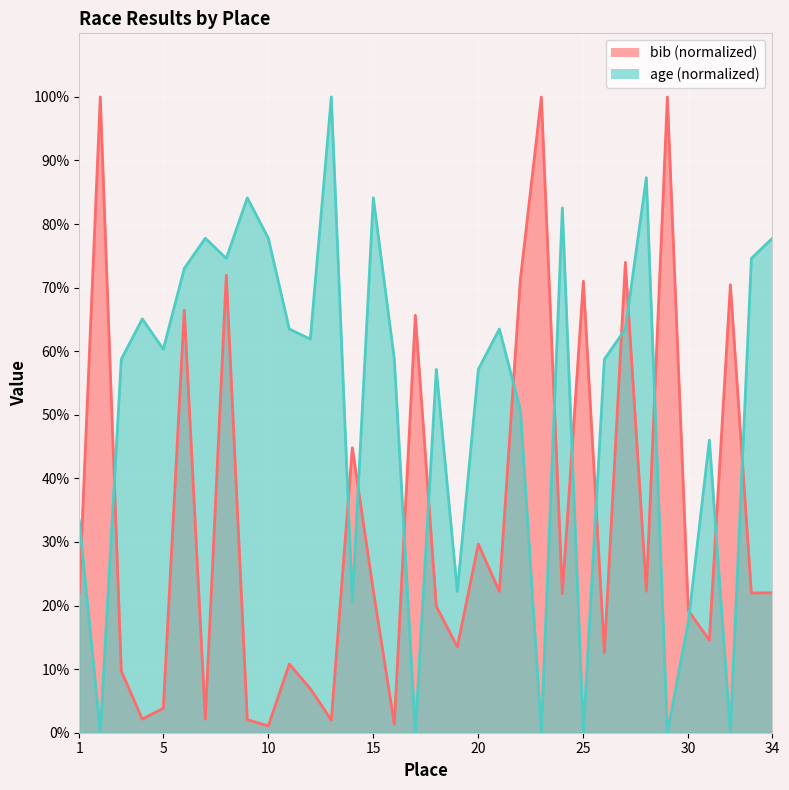

What is the lowest value of the bib series?

1.1